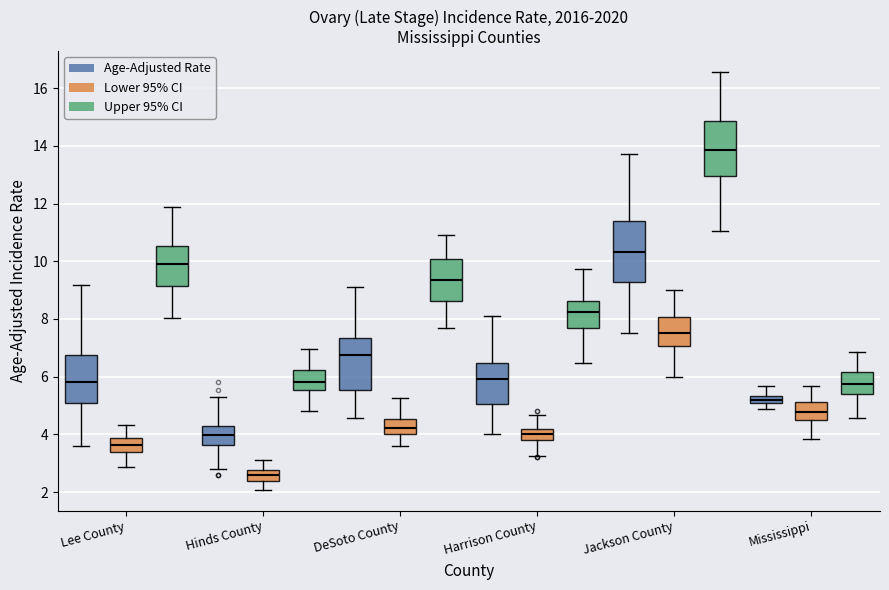

Which box's median line is the highest?

Jackson County (Upper 95% CI)